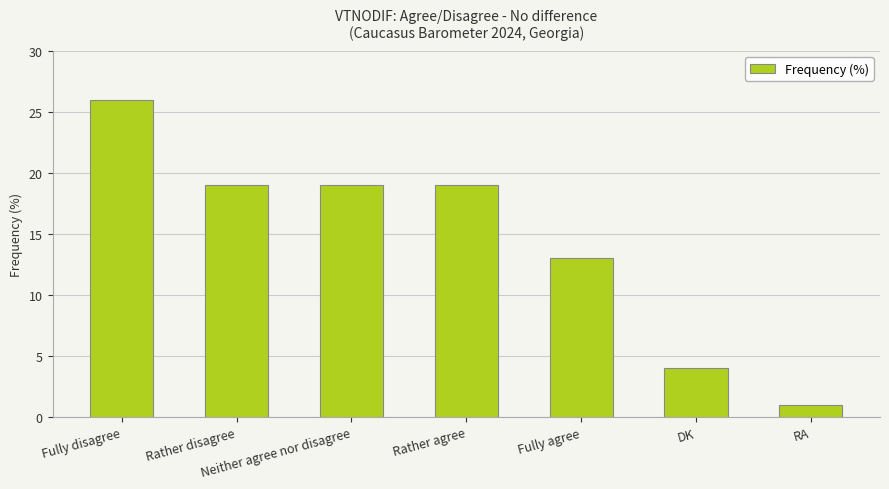

What is the maximum value shown in the chart?

26